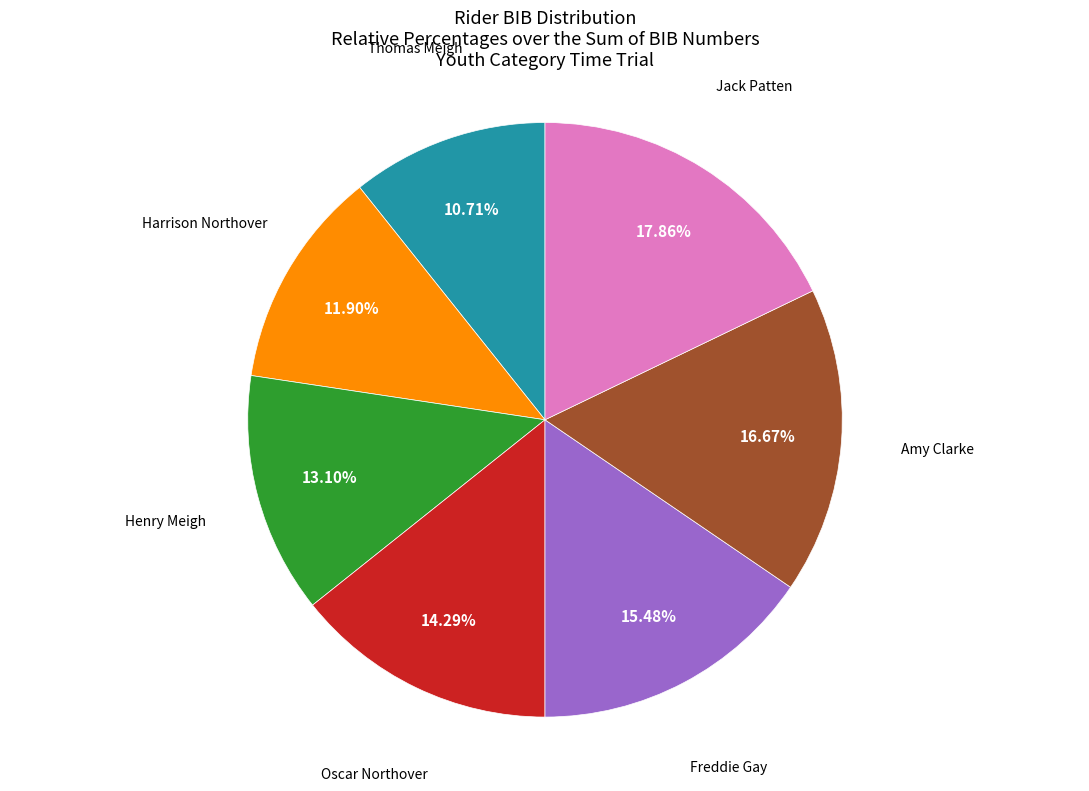

Between Amy Clarke and Jack Patten, which is larger?

Jack Patten